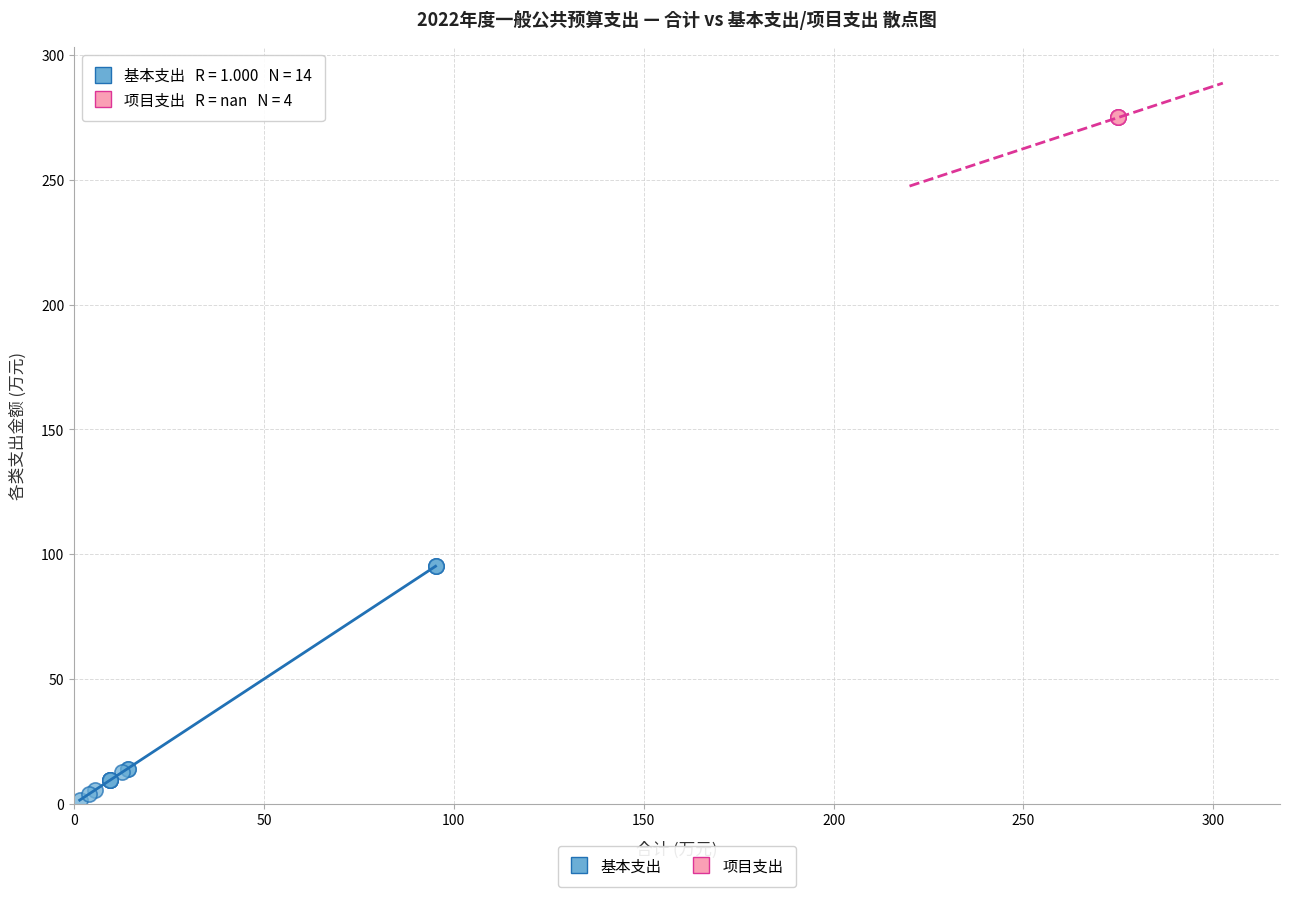

Which series reaches the minimum Y coordinate?

基本支出